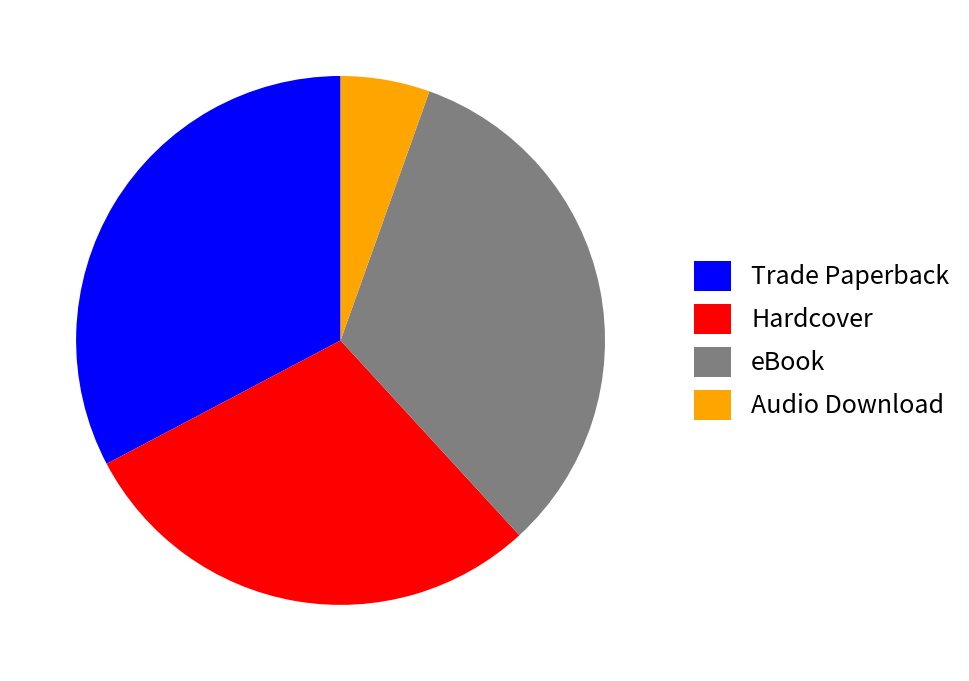

Which category has the smallest portion of the pie?

Audio Download